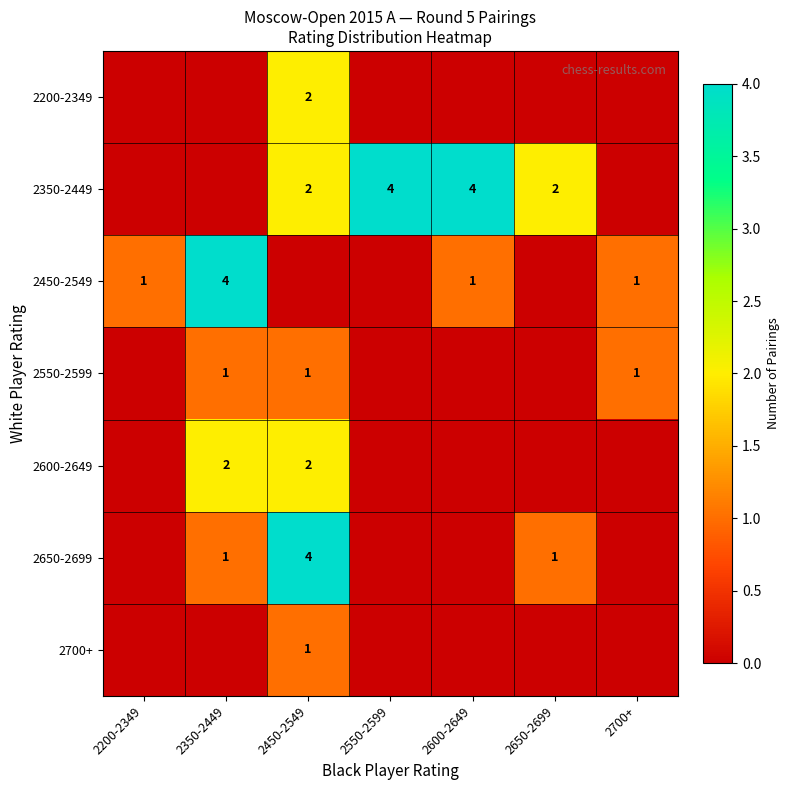

At which category does the chart reach its minimum across all series?

2200-2349